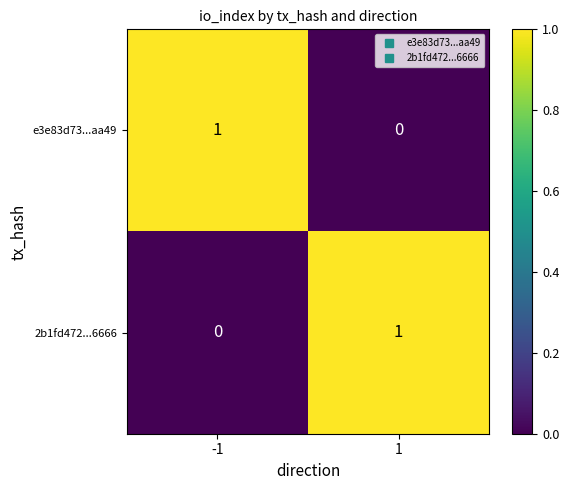

Reading left to right, extract all data points from this chart.

e3e83d73...aa49: -1=1	1=0
2b1fd472...6666: -1=0	1=1